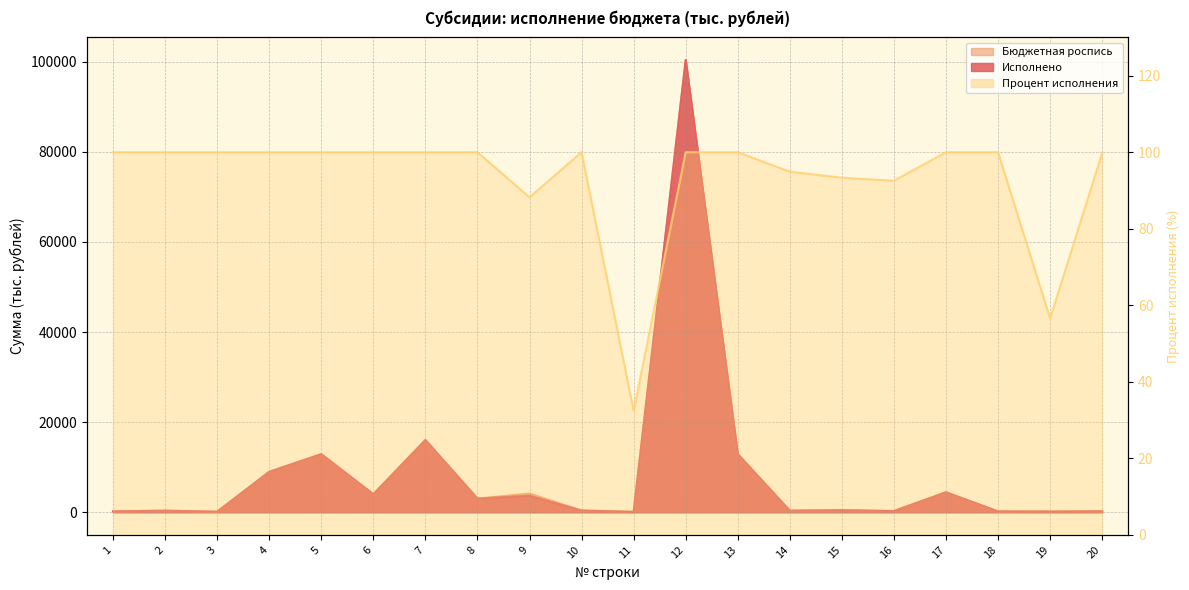

Does the chart display data point markers on the line(s)?

No